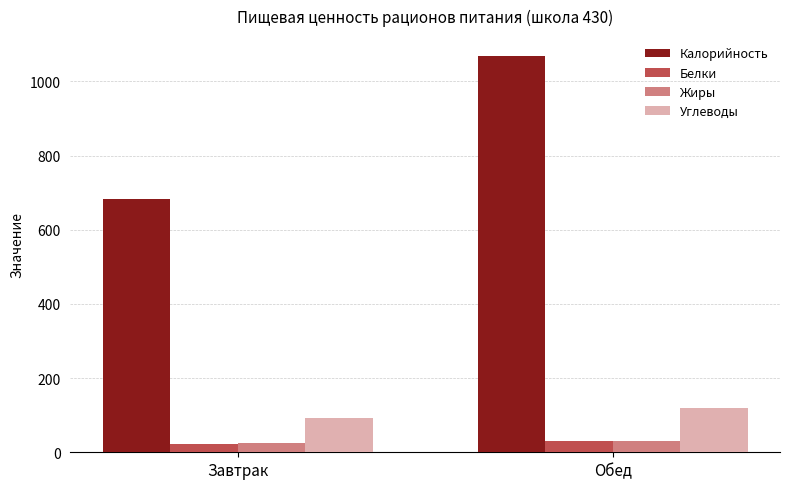

Reading left to right, extract all data points from this chart.

Калорийность: Завтрак=684.0	Обед=1068.9
Белки: Завтрак=22.0	Обед=30.2
Жиры: Завтрак=24.0	Обед=30.7
Углеводы: Завтрак=93.0	Обед=119.4